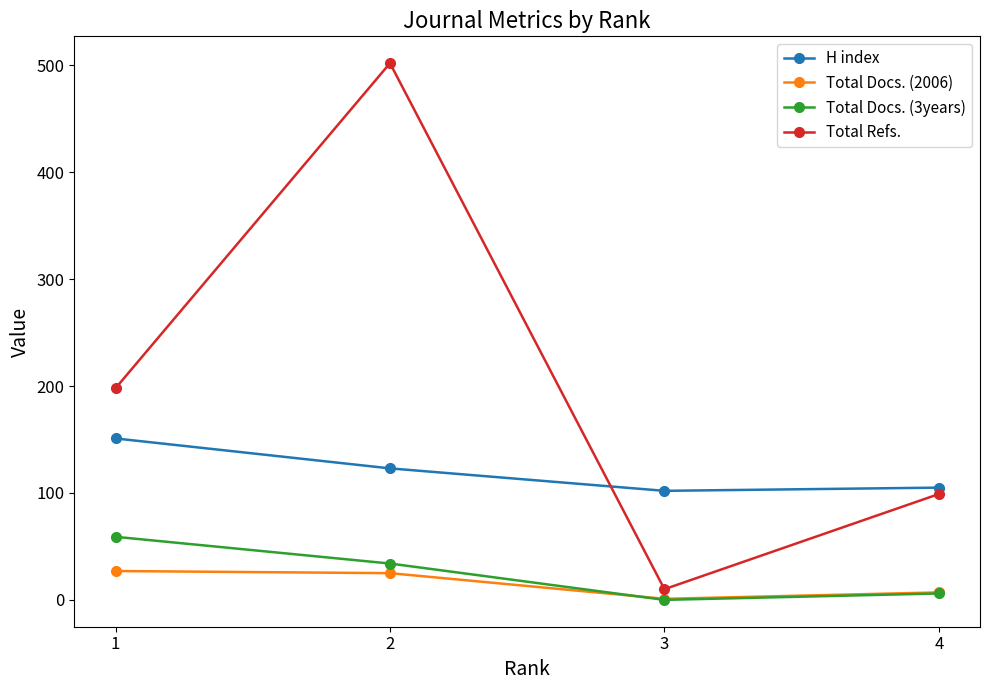

List the series in order of their peak value, highest first.

Total Refs., H index, Total Docs. (3years), Total Docs. (2006)